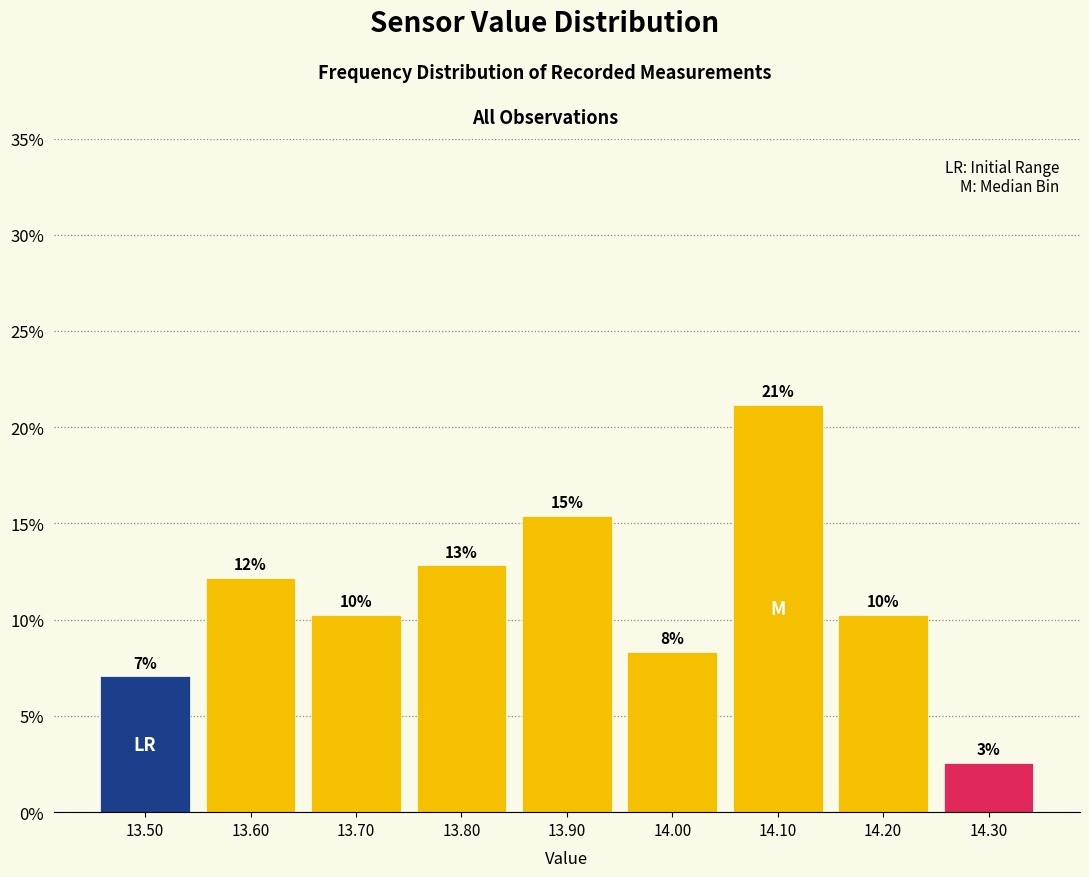

Does the chart contain any negative values?

No